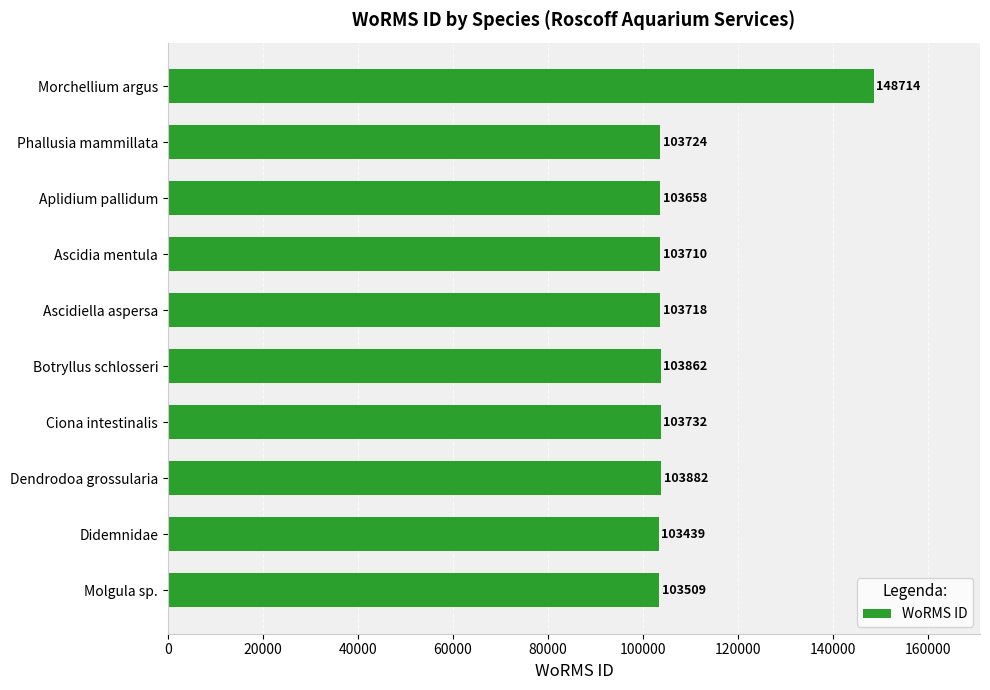

List the labels in order of value, largest first.

Morchellium argus, Dendrodoa grossularia, Botryllus schlosseri, Ciona intestinalis, Phallusia mammillata, Ascidiella aspersa, Ascidia mentula, Aplidium pallidum, Molgula sp., Didemnidae